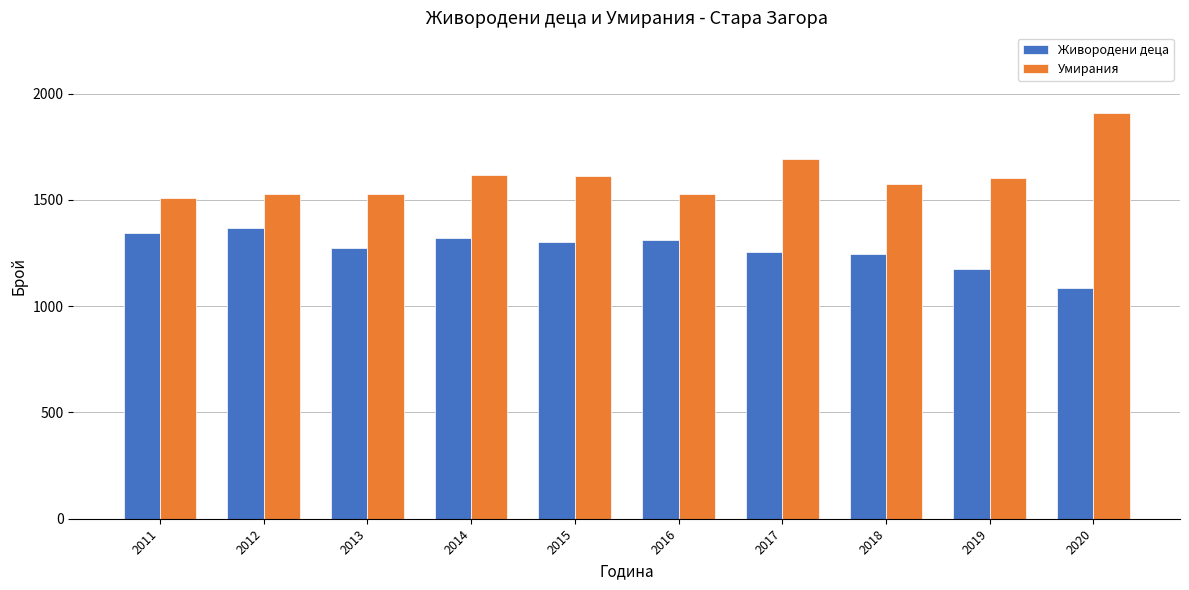

What are all the series names shown in the legend?

Живородени деца, Умирания